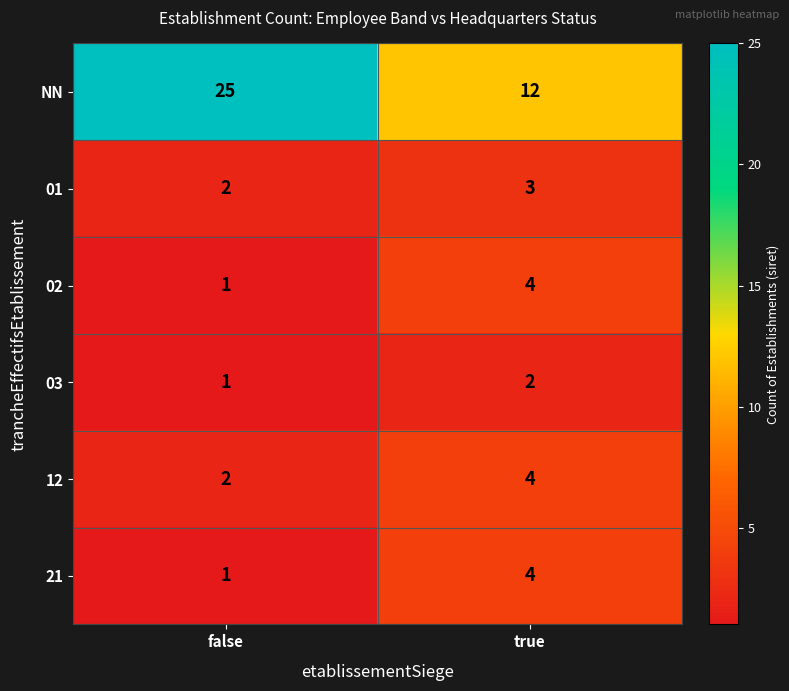

How many data points does each series have?

2